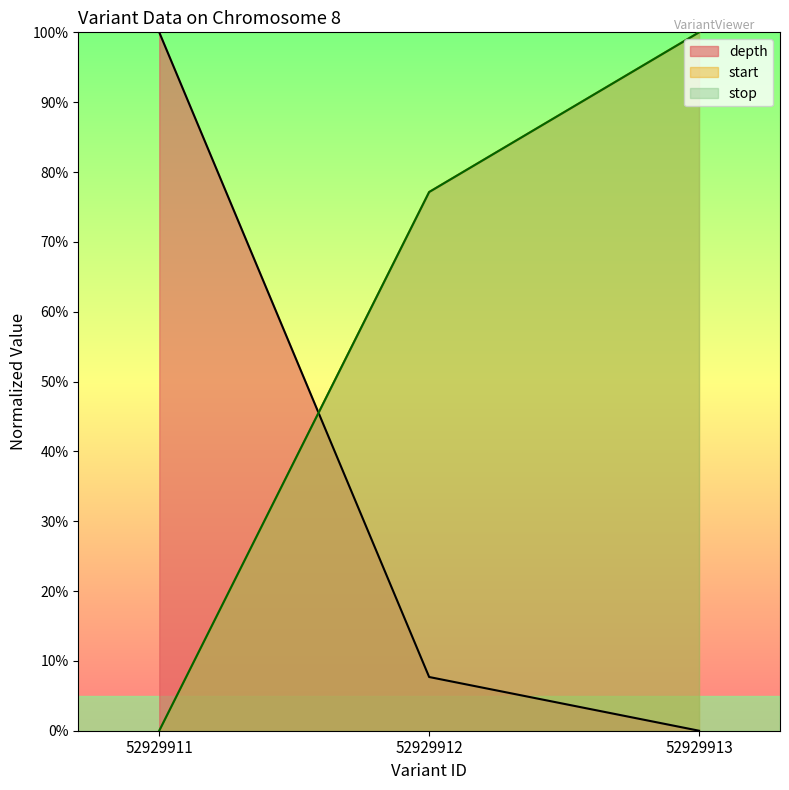

What is the sum of all stop values?

177.1